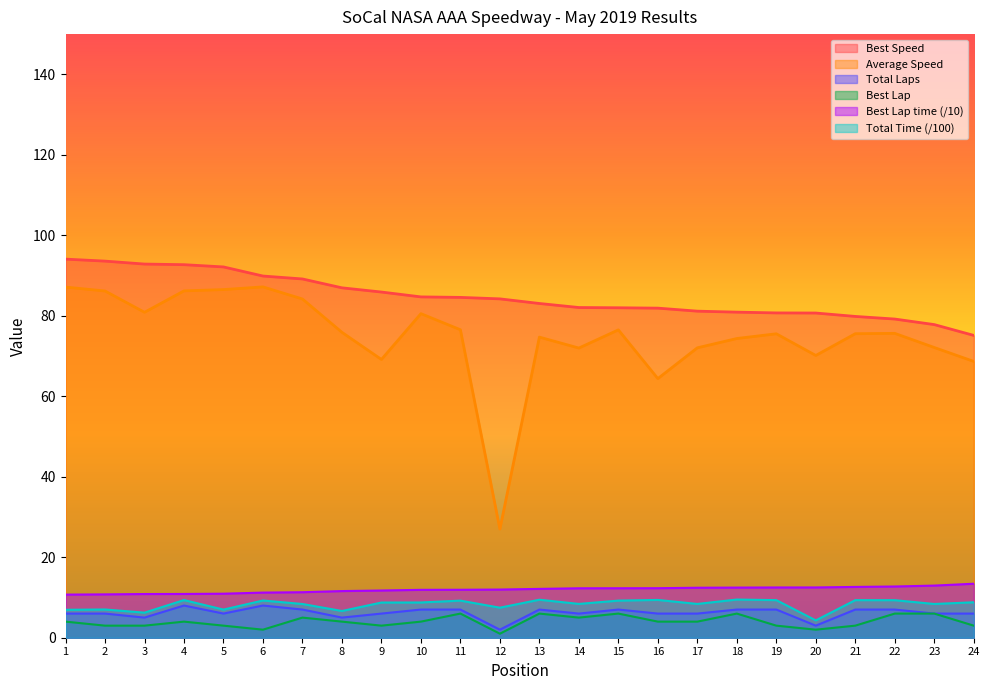

The value of Best Speed at 15 is 136.0. True or false?

False